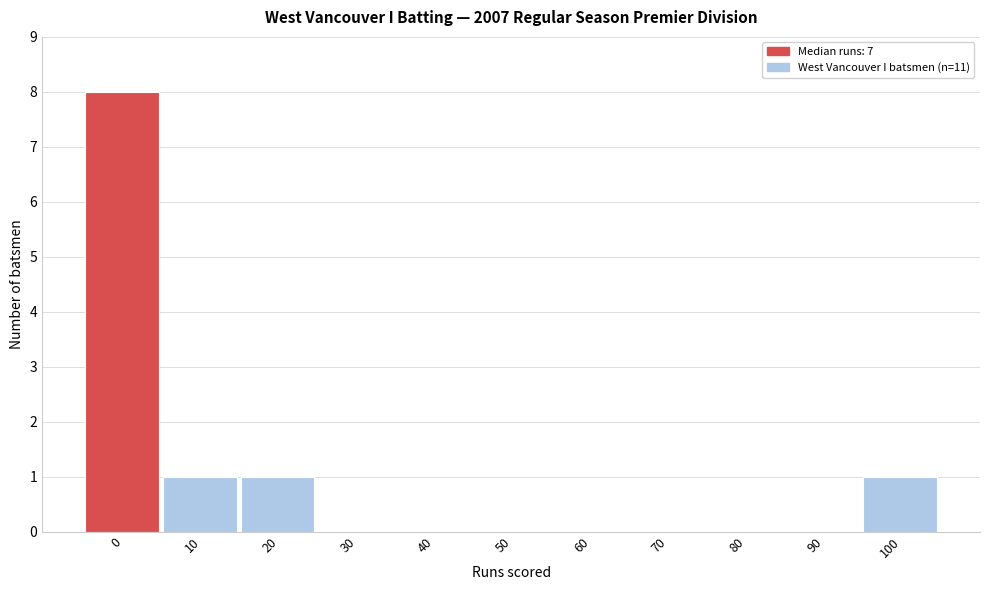

Reading right to left, extract all data points from this chart.

100=1	90=0	80=0	70=0	60=0	50=0	40=0	30=0	20=1	10=1	0=8